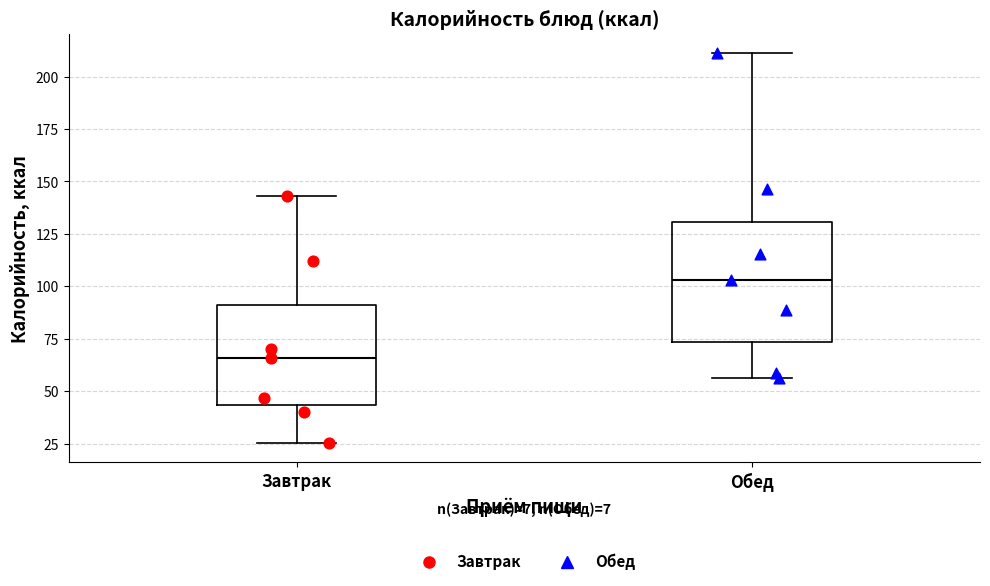

Reading left to right, read every box against the y-axis: the position of its median line, the range the box covers, and the ends of its whiskers. The values are not printed on the chart, so give them approximately, as read against the axis.

Завтрак: median 65, box 45 to 90, whiskers 25 to 145
Обед: median 105, box 75 to 130, whiskers 55 to 210